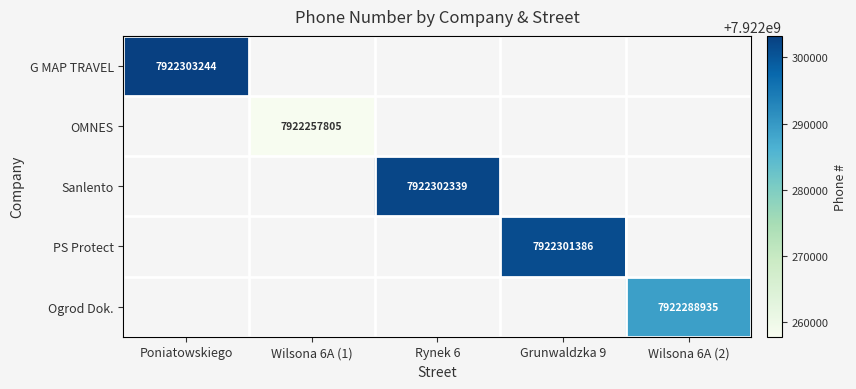

The Ogrod Dok. series shows 7922288935 at Wilsona 6A (2). True or false?

True